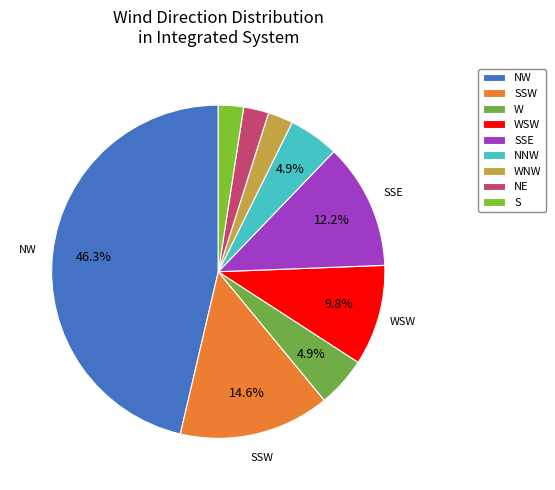

How many slices are in this pie chart?

9